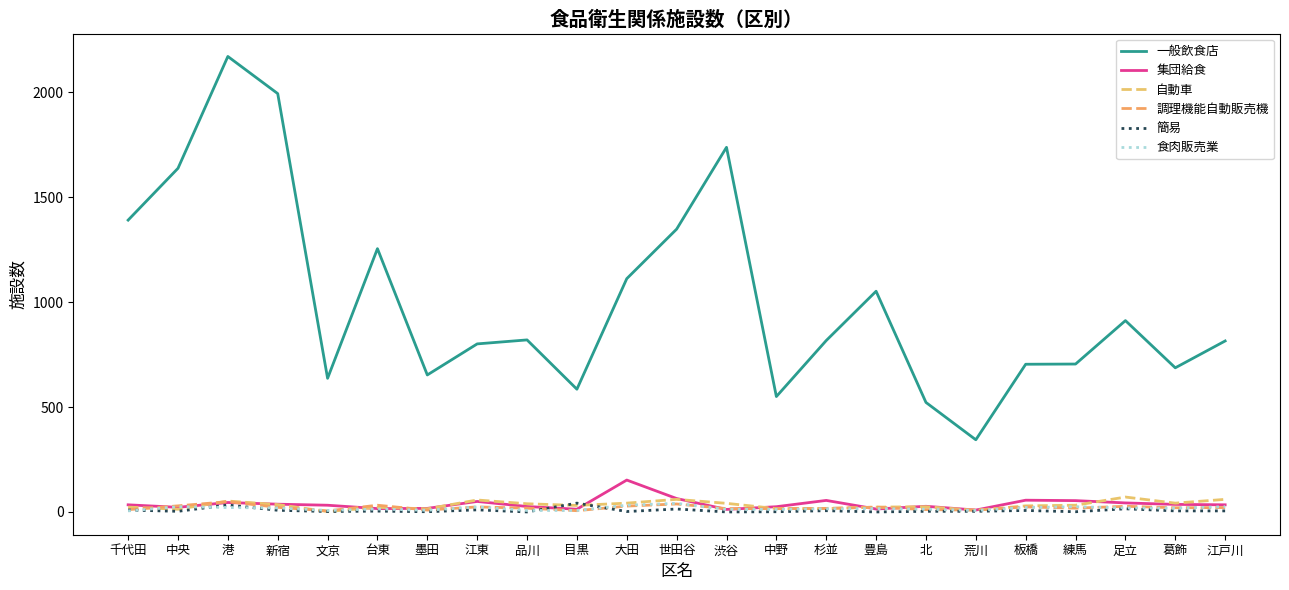

Which series has the largest range (max minus min)?

一般飲食店